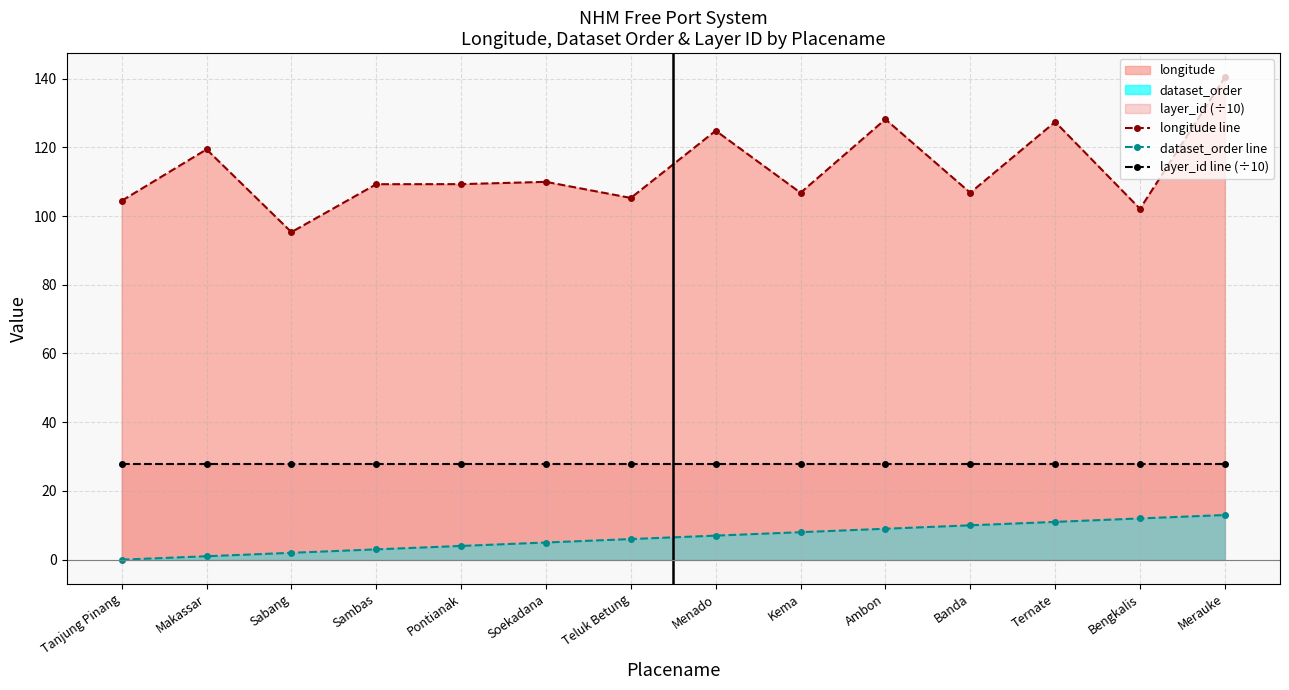

What is the total value across all series at Bengkalis?

141.9